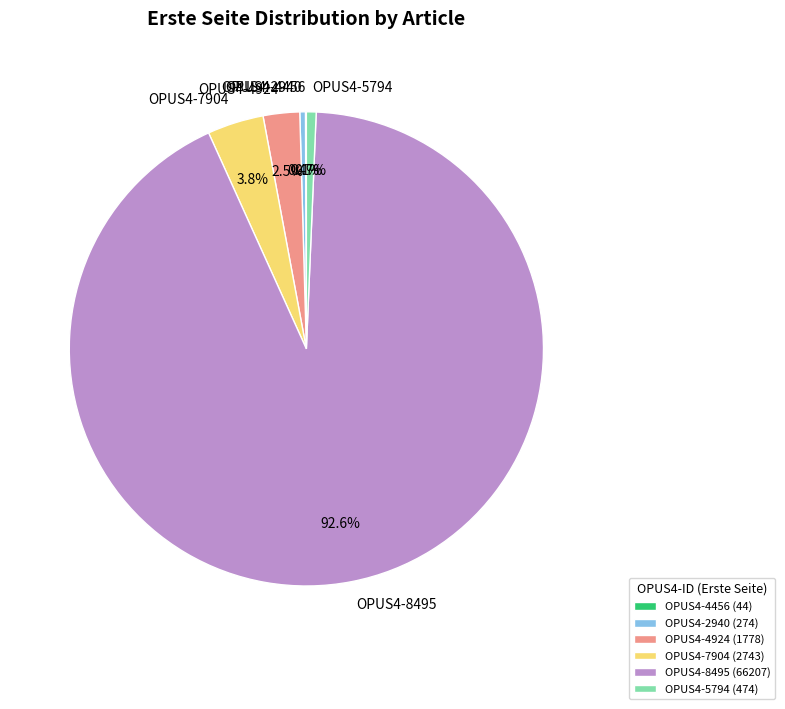

Combined, do OPUS4-8495 and OPUS4-7904 account for over 50%?

Yes